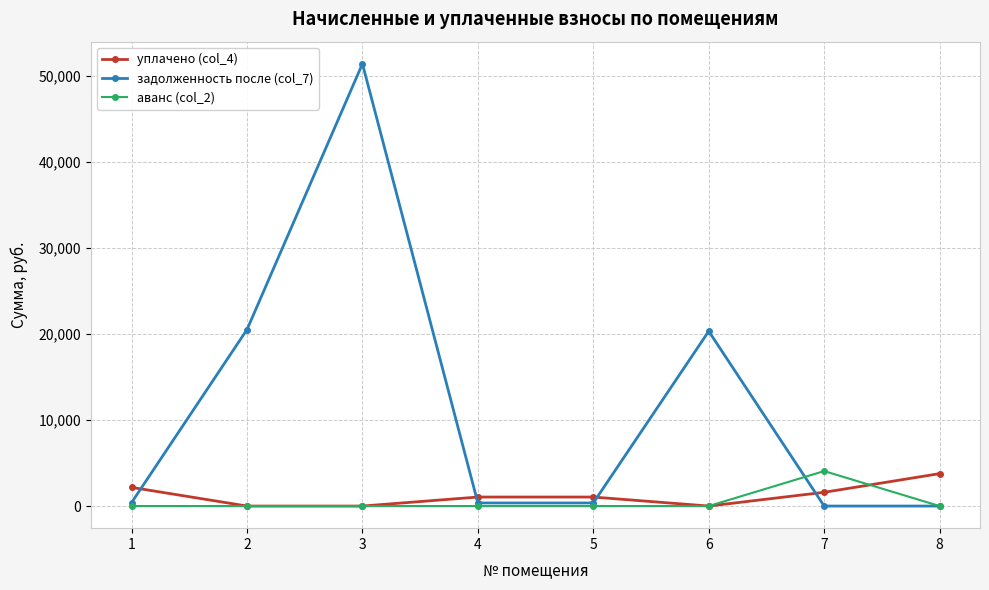

Is the value of задолженность после (col_7) at 3 greater than the value of уплачено (col_4) at 4?

Yes